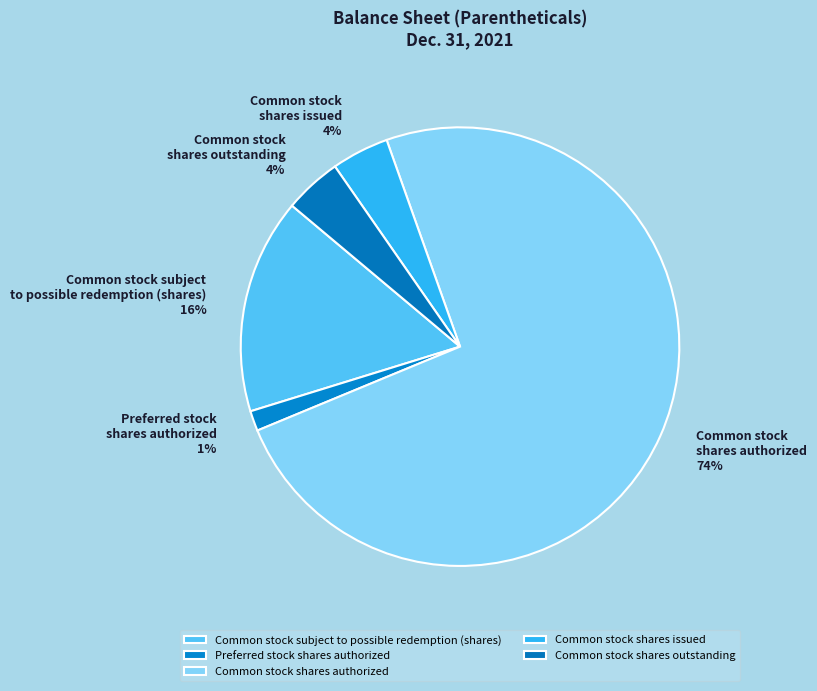

To the nearest percent, what is the average slice percentage?

20%